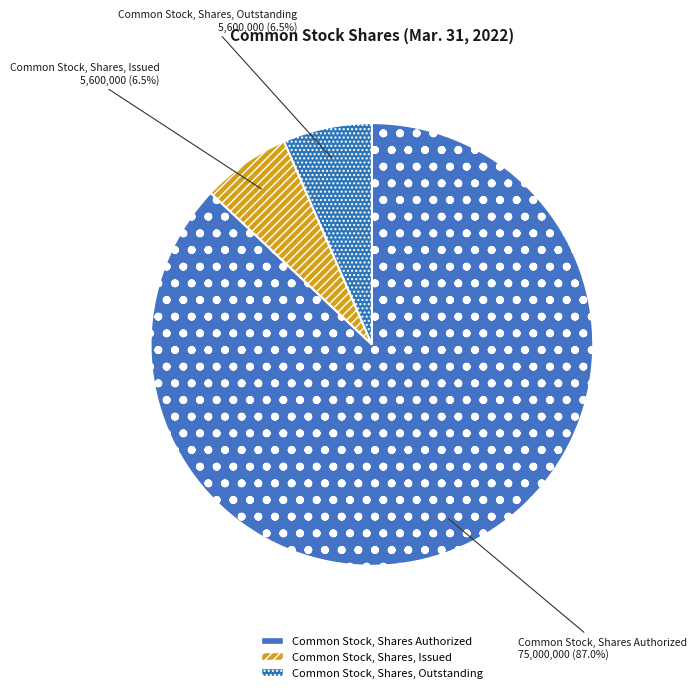

What is the total percentage of Common Stock, Shares, Issued and Common Stock, Shares Authorized?

93.5%